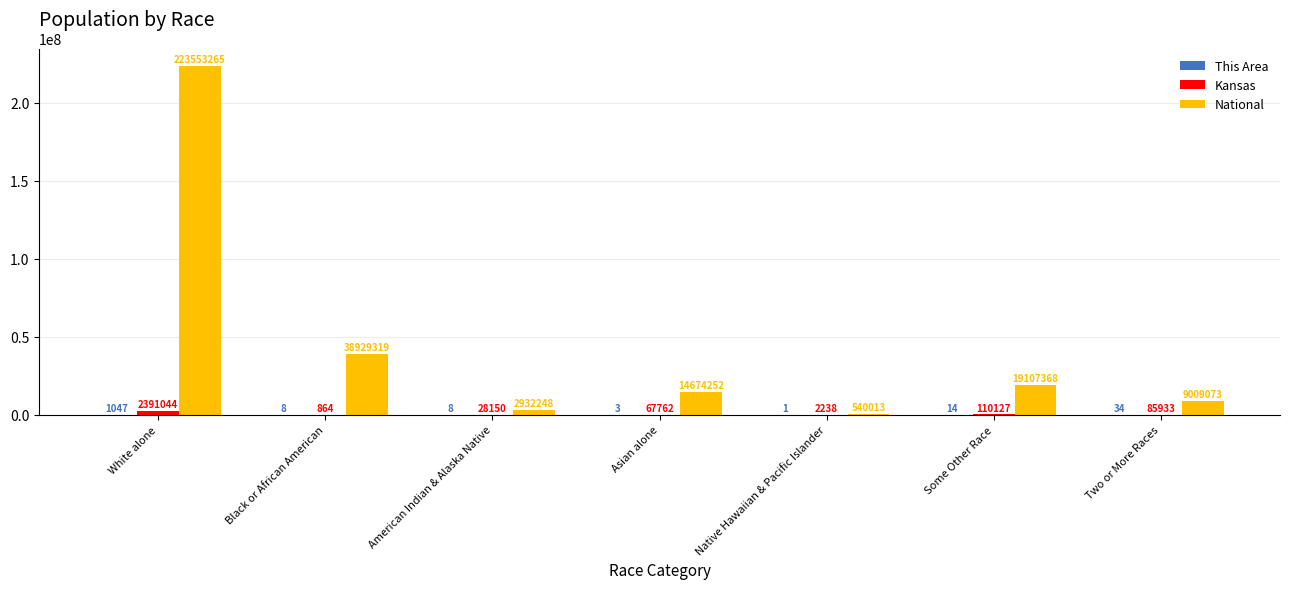

How many groups of bars are there?

7